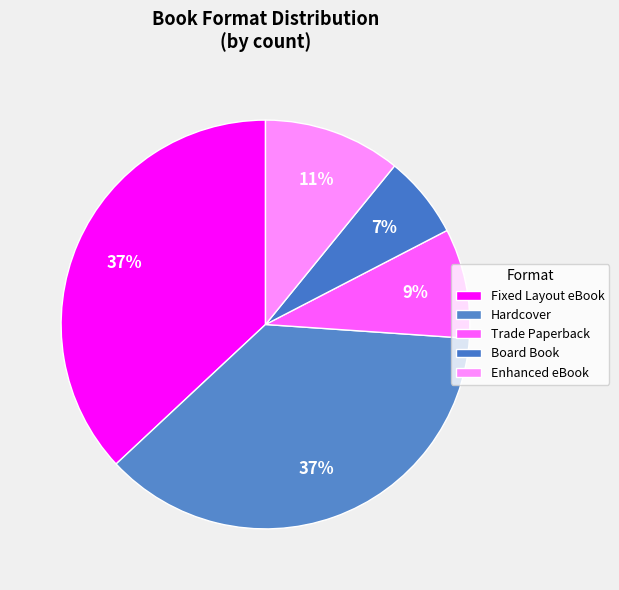

How many slices are in this pie chart?

5